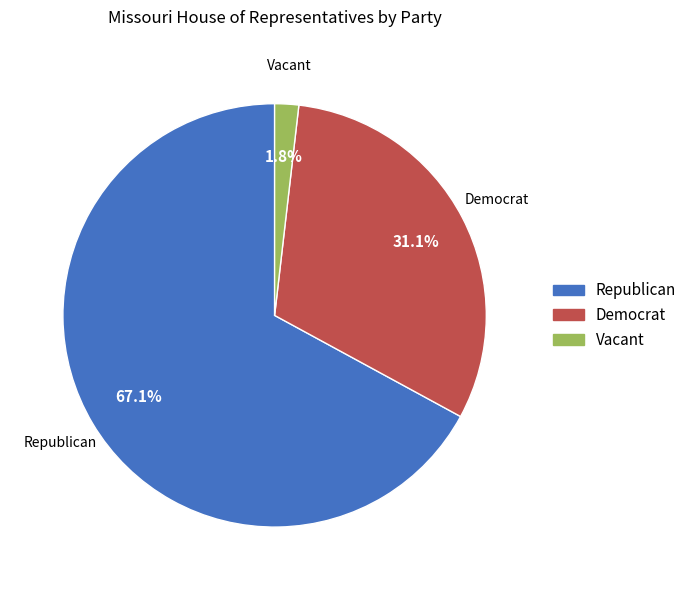

Is it true that Republican is 77% of the pie?

False